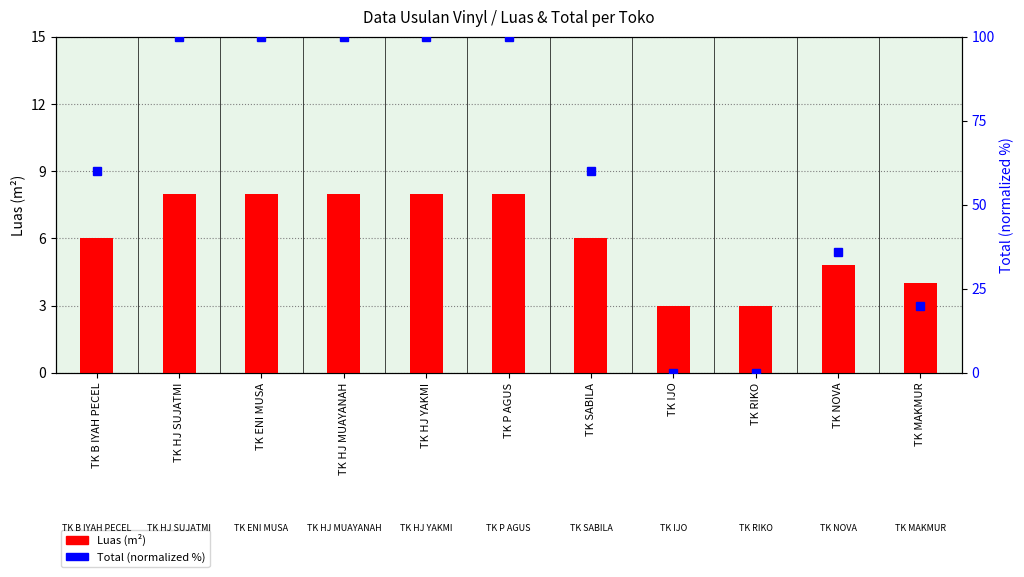

True or false: Luas (m²) has a value of 8.0 at TK HJ SUJATMI.

True